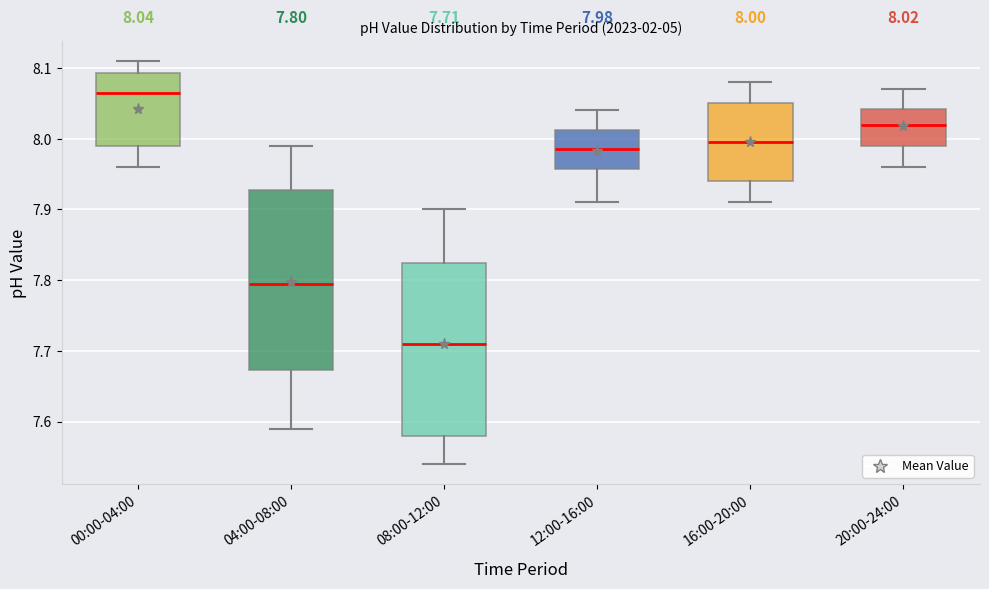

Which box is the tallest, from its lower edge to its upper edge?

04:00-08:00